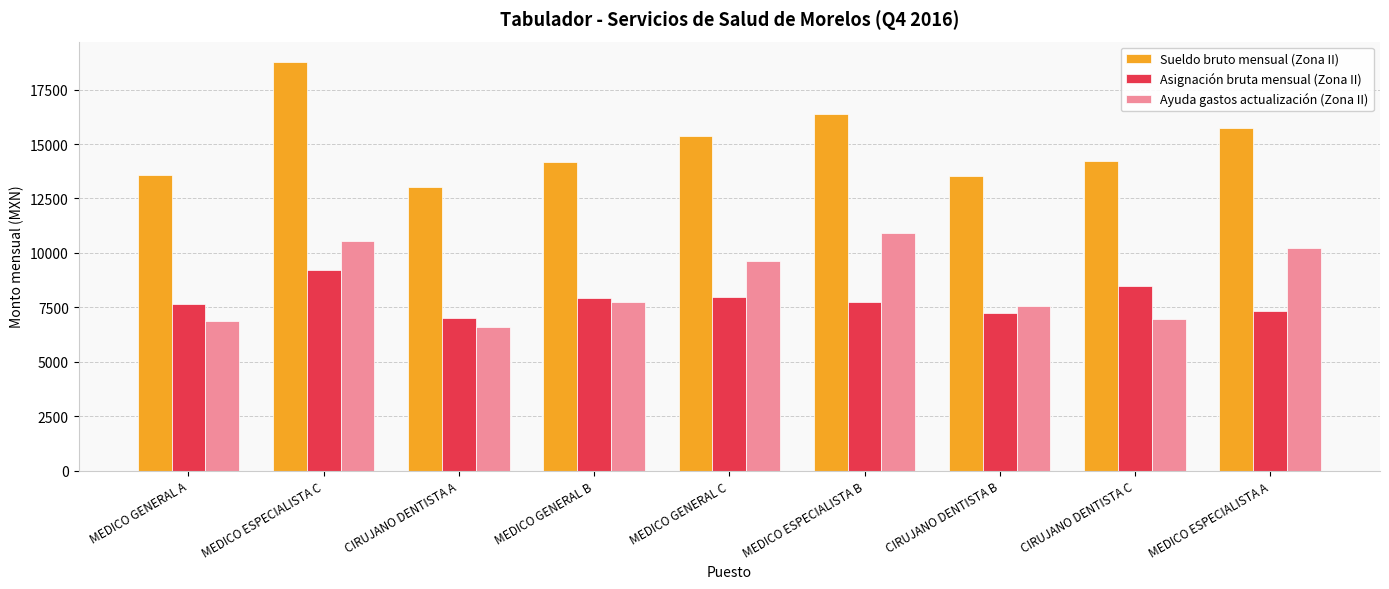

What is the approximate value of Sueldo bruto mensual (Zona II) at CIRUJANO DENTISTA B, to the nearest 10?

13550